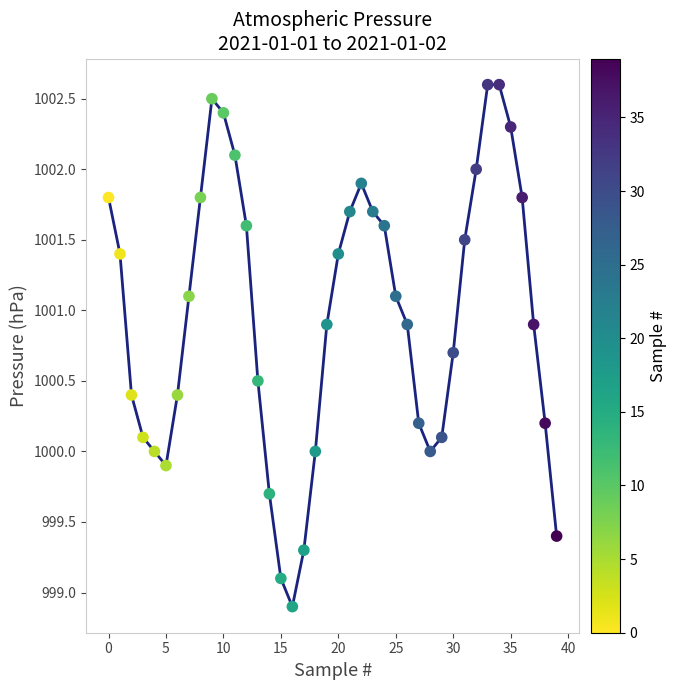

What is the greatest value displayed?

1002.6